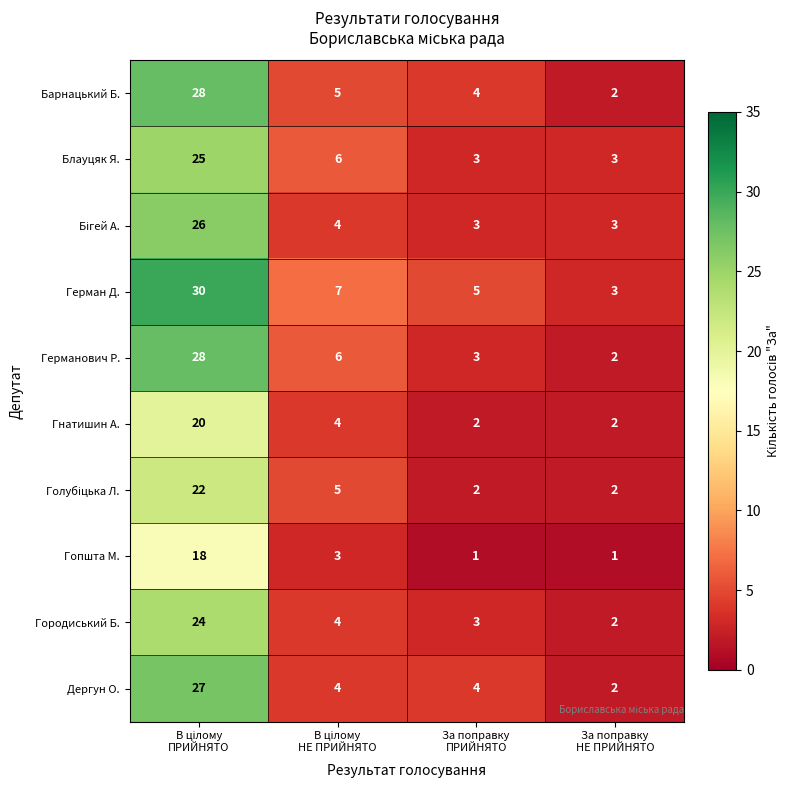

Which series has the largest total across all categories?

Герман Д.